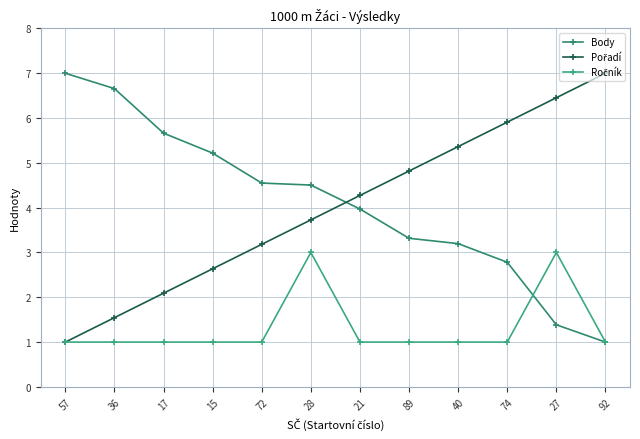

Does the chart have visible grid lines?

Yes